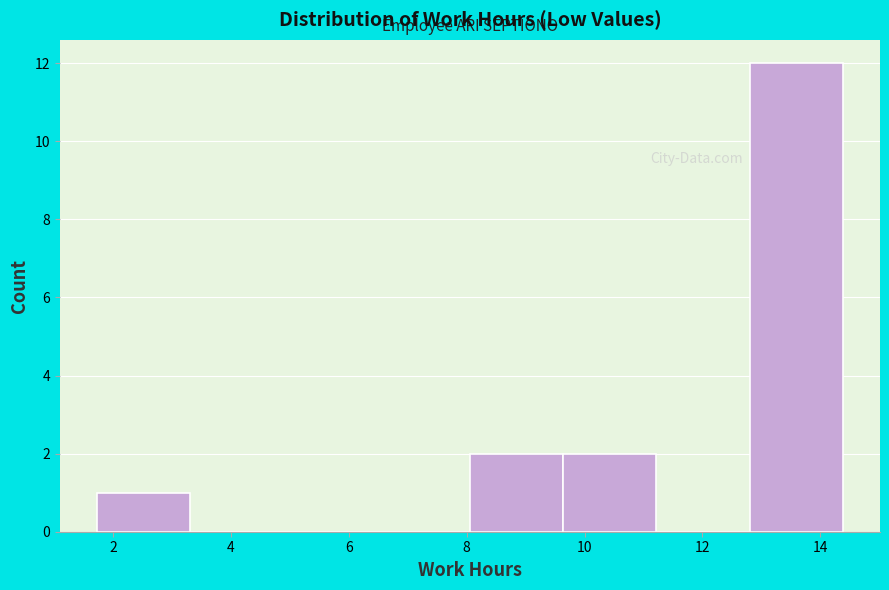

How tall is the bar that spans 12.8 to 14.4 on the x-axis? Neither the bar edges nor the heights are printed on the chart, so give them approximately, as read against the axes.

12